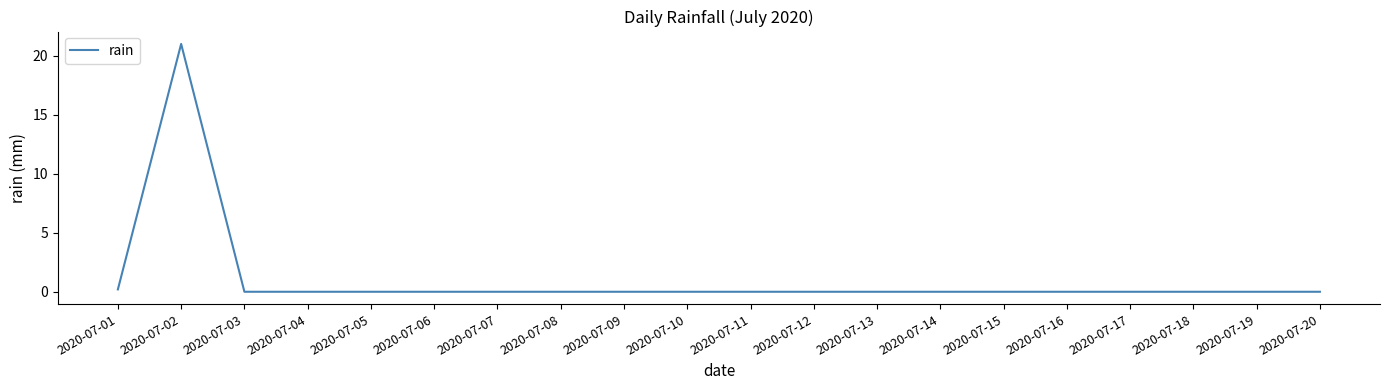

Reading left to right, transcribe all the data shown in this chart.

0.2	21.0	0.0	0.0	0.0	0.0	0.0	0.0	0.0	0.0	0.0	0.0	0.0	0.0	0.0	0.0	0.0	0.0	0.0	0.0